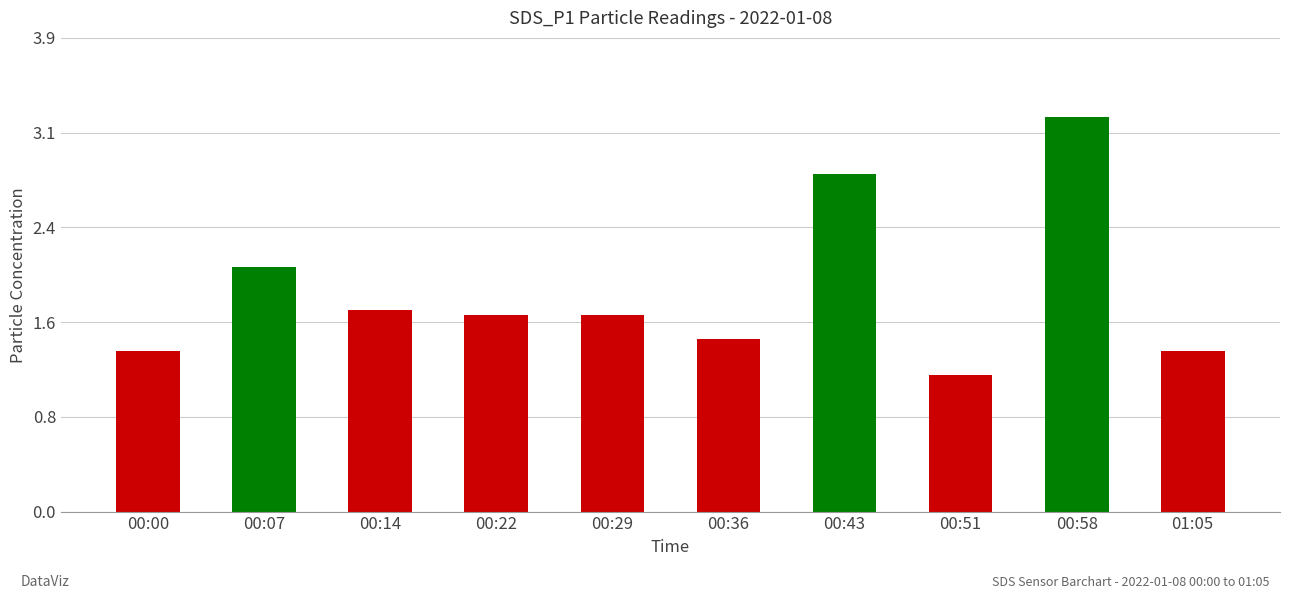

Are the bars horizontal?

No